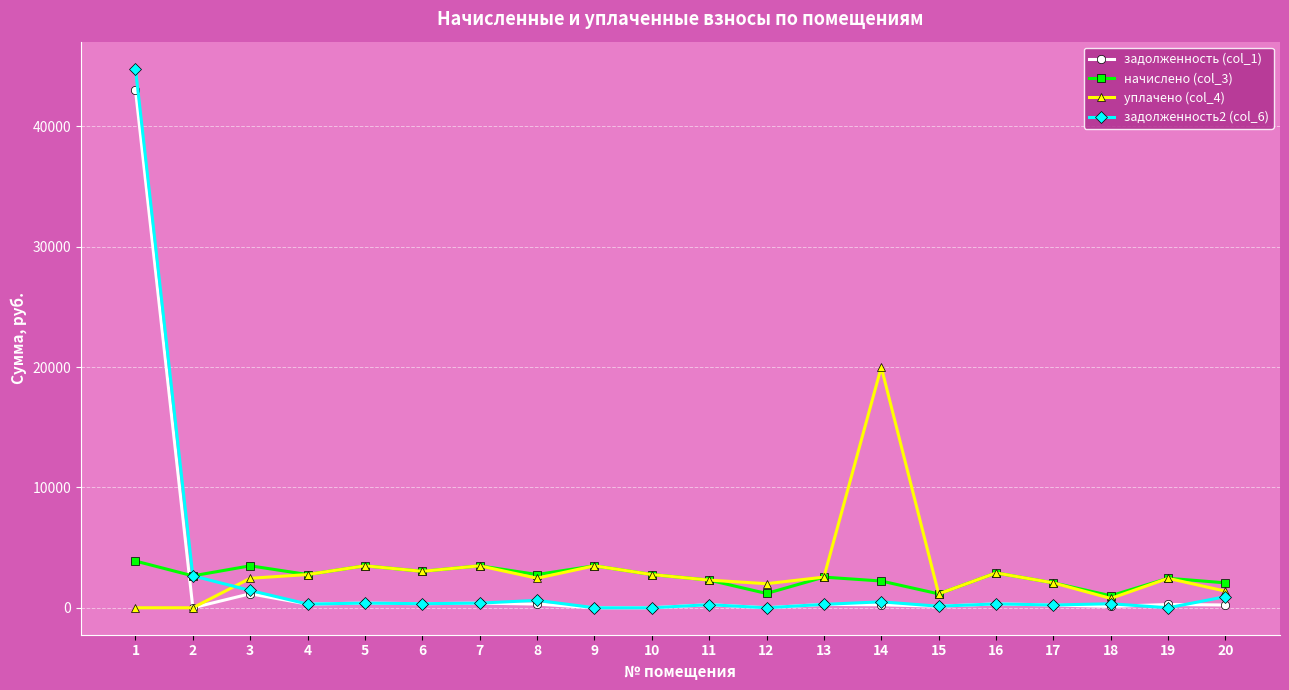

At which label does задолженность2 (col_6) first exceed 332?

1